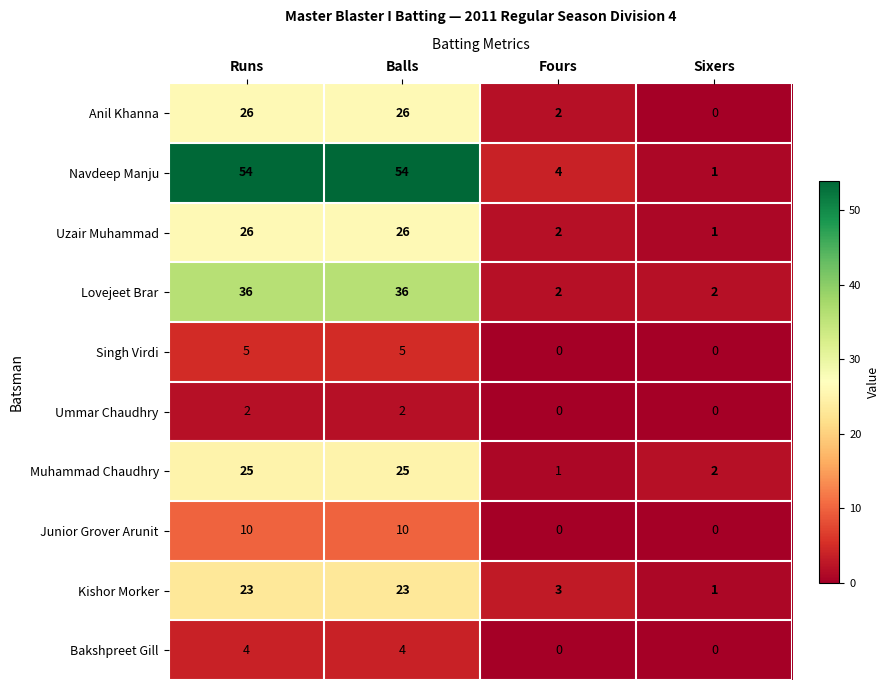

Between Balls and Fours, which series saw the biggest shift?

Navdeep Manju